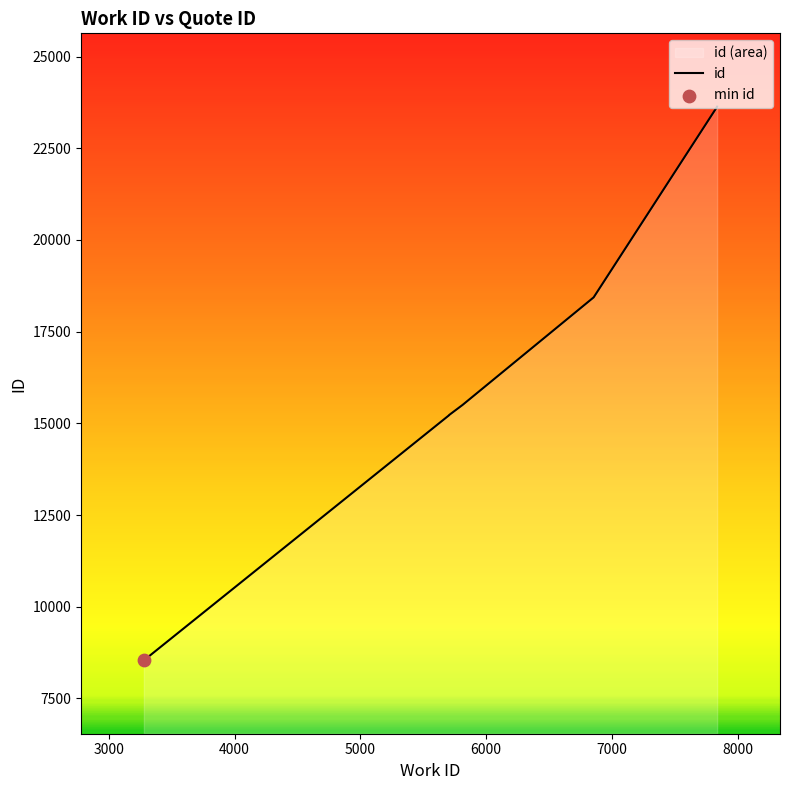

Approximately how many times larger is the value at 3278 compared to 5705?

0.6